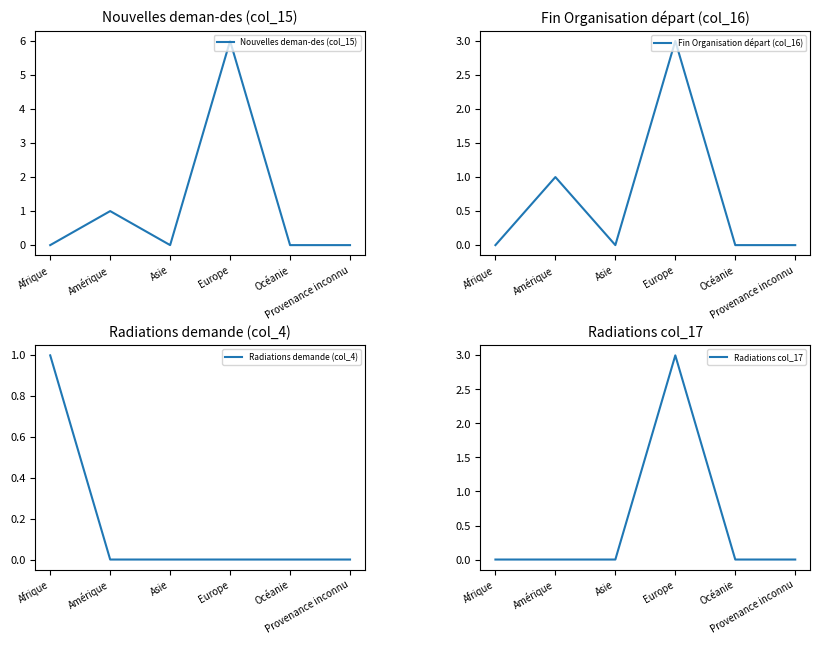

Rank the series by their average value, from highest to lowest.

Nouvelles deman-des (col_15), Fin Organisation départ (col_16), Radiations col_17, Radiations demande (col_4)